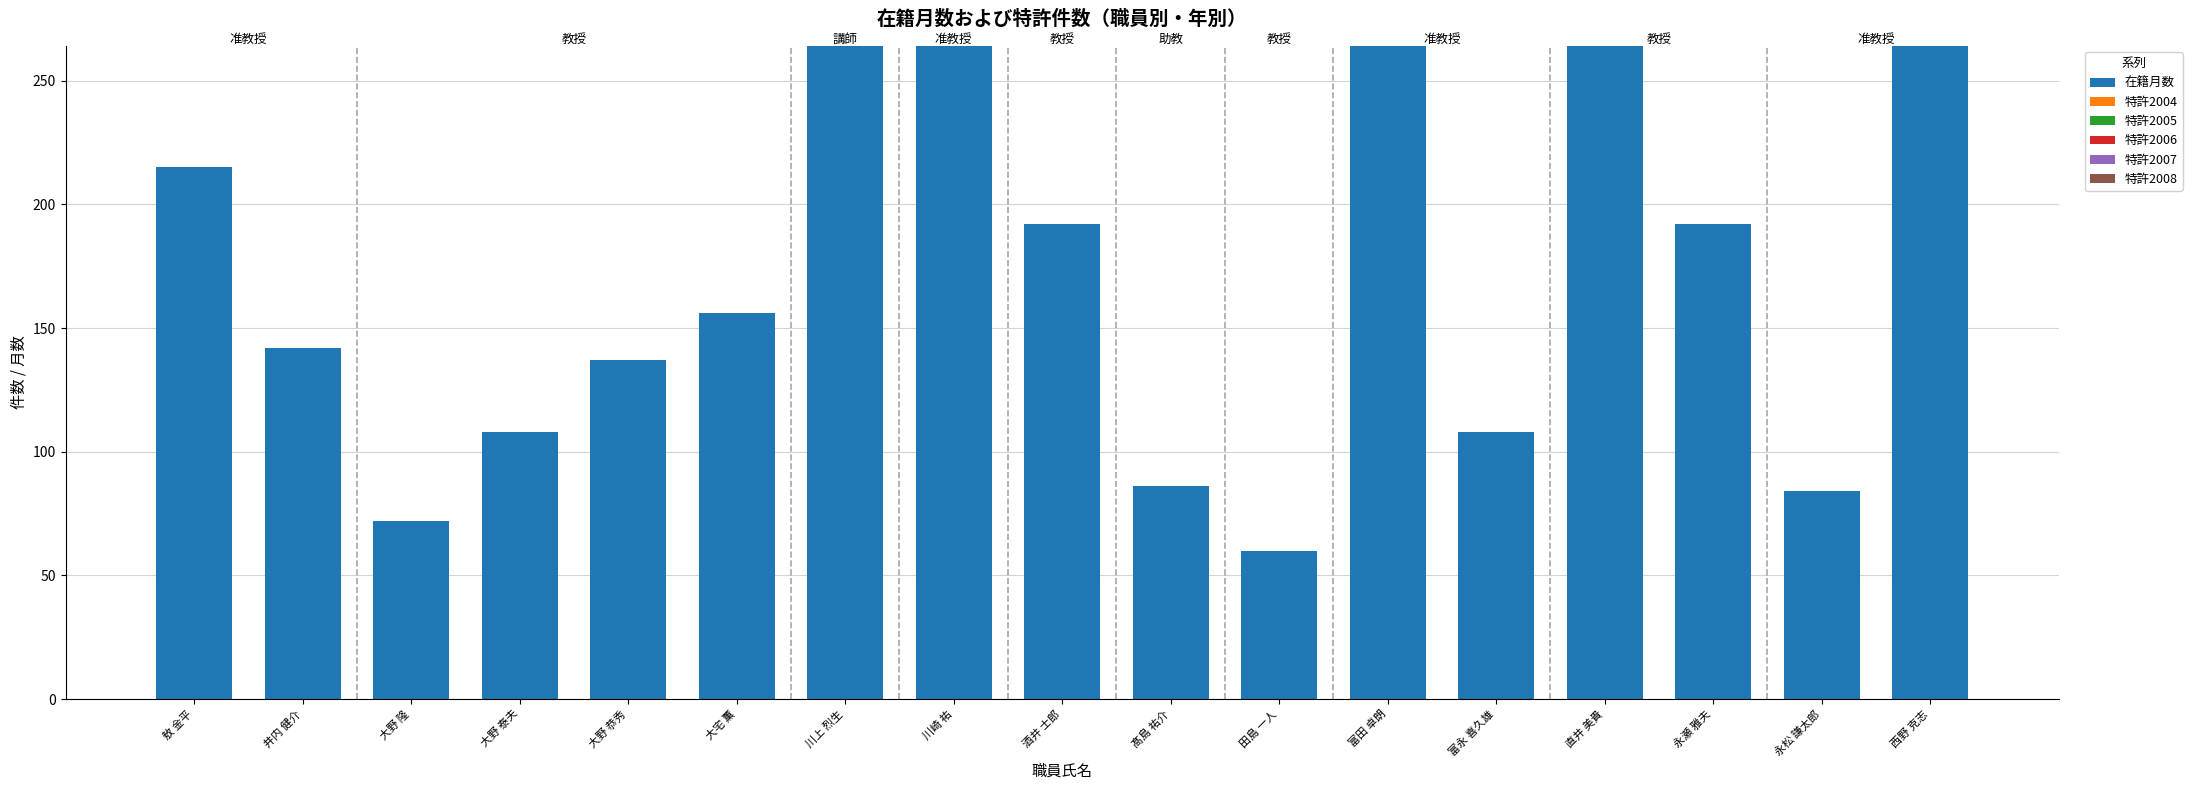

What value does the data have at 永瀬 雅夫?

192